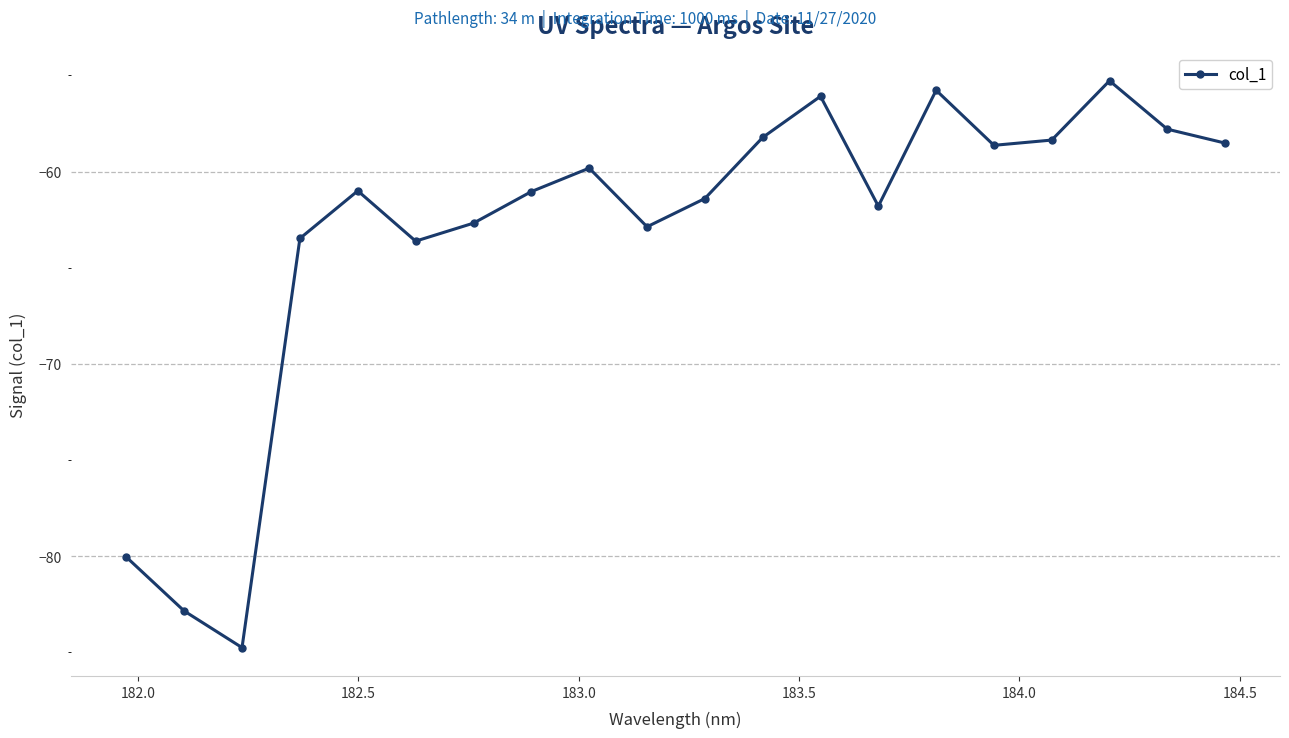

True or false: there are more than 0 points higher than both neighbors.

True